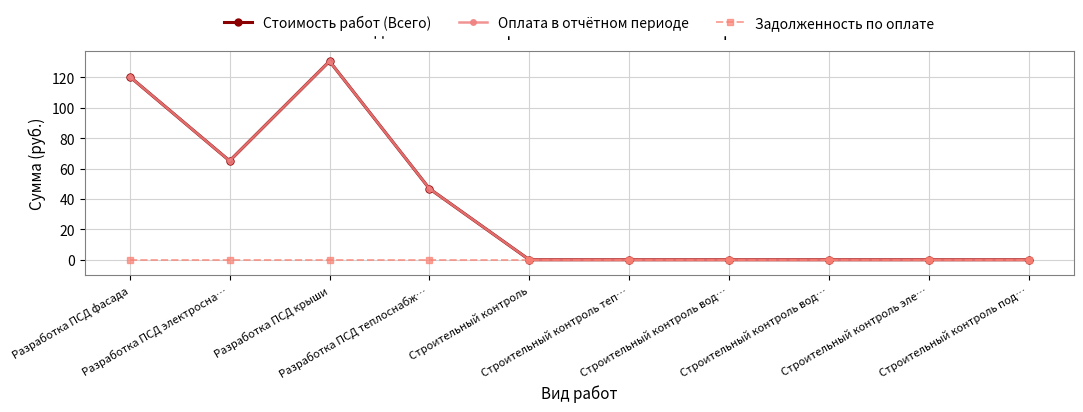

Does the chart have visible grid lines?

Yes